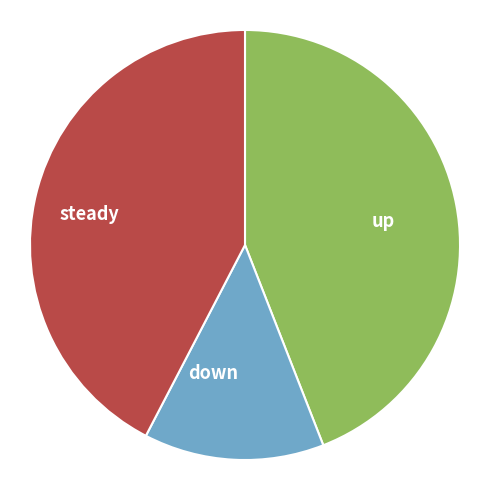

Which category has the biggest portion of the pie?

up